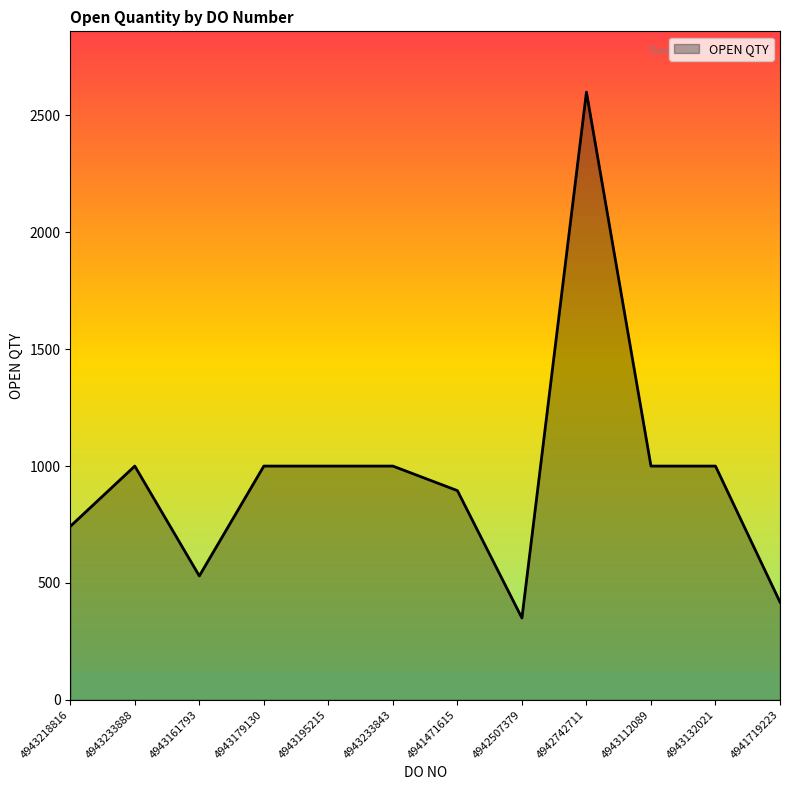

Which label corresponds to the smallest value in the chart?

4942507379